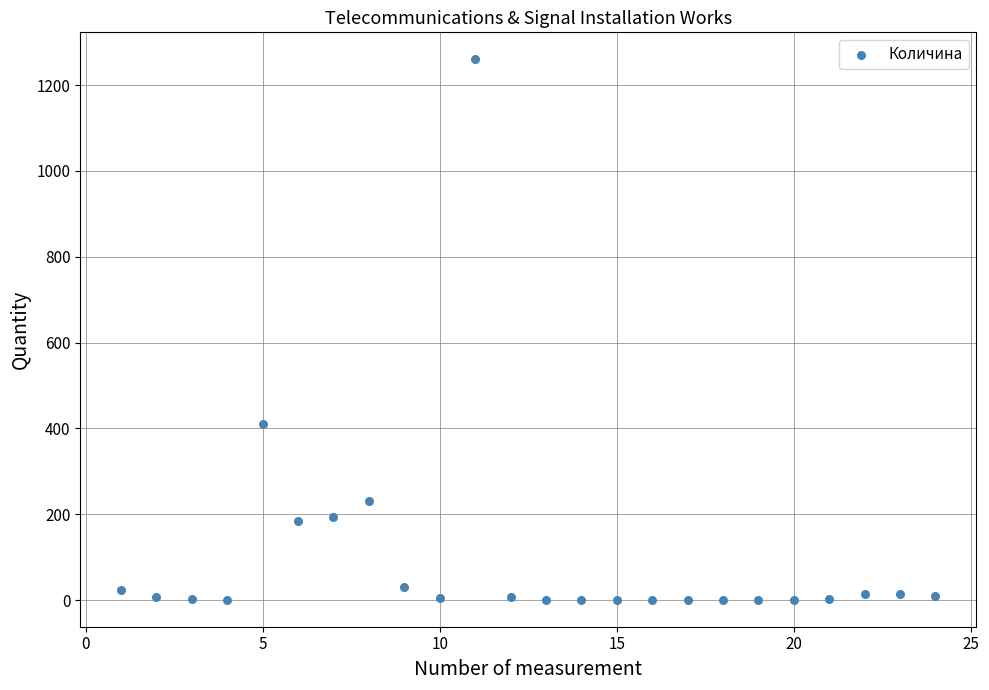

What Y value in the scatter plot is closest to 630?

410